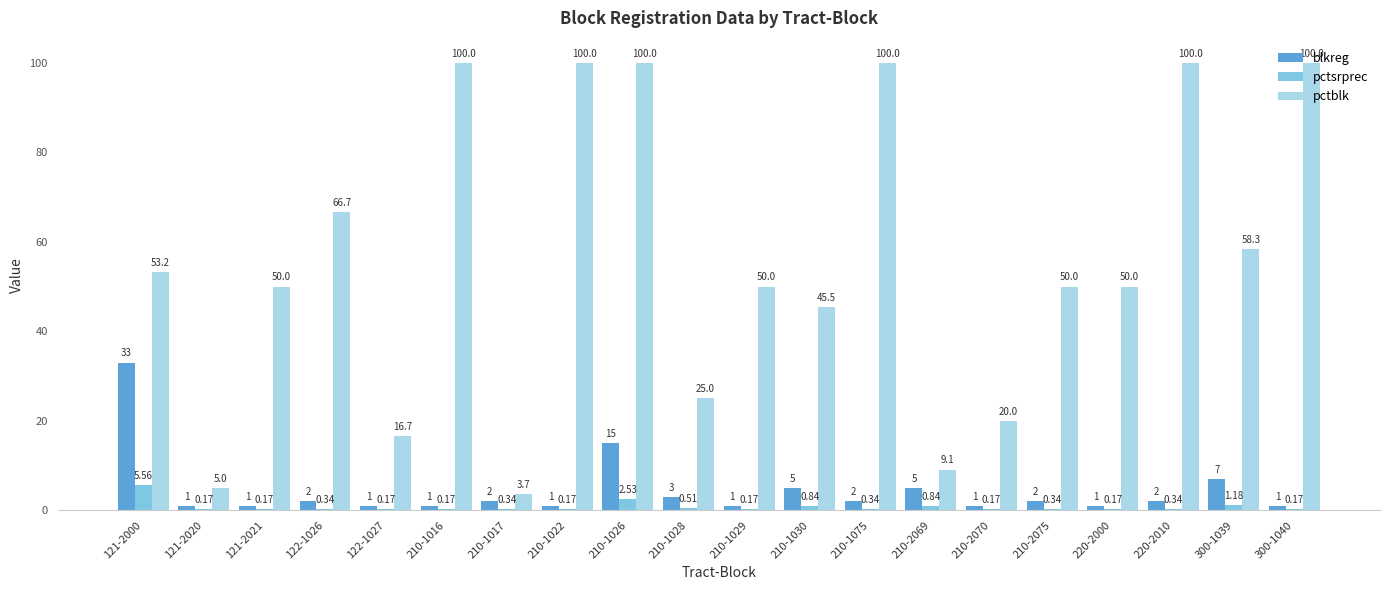

Which category has the highest value in the pctsrprec series?

121-2000